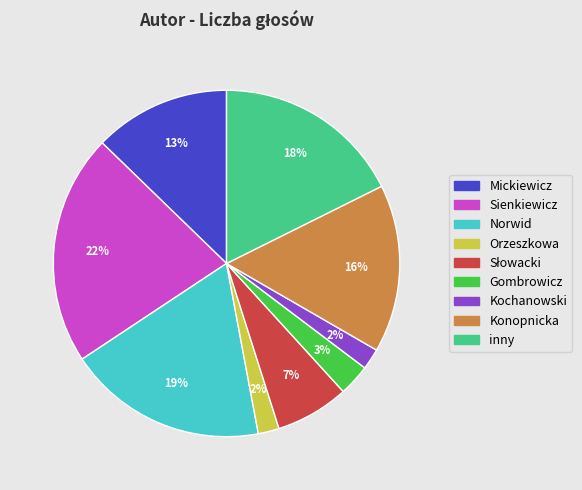

Is Mickiewicz the majority of the pie?

No